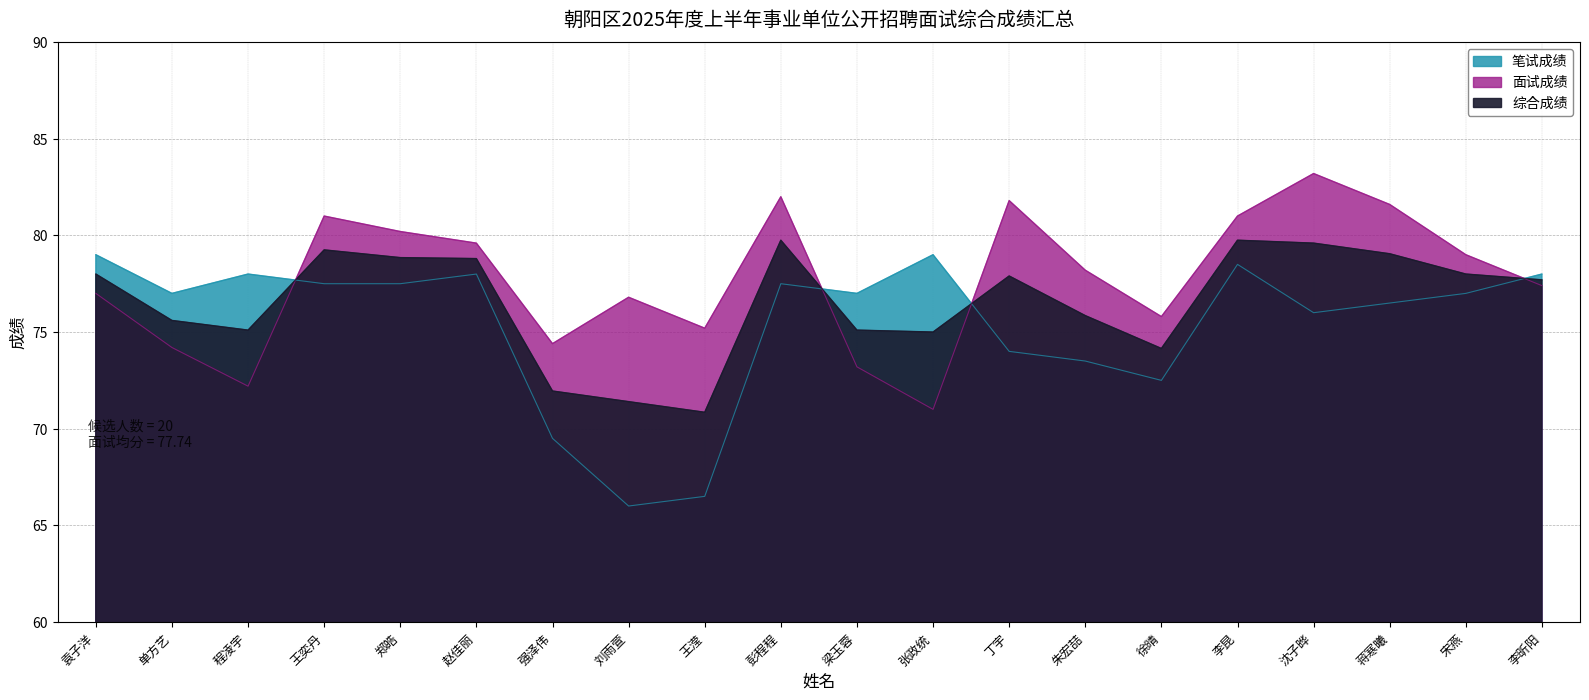

Is it true that 笔试成绩 equals 79.0 at 张政统?

True